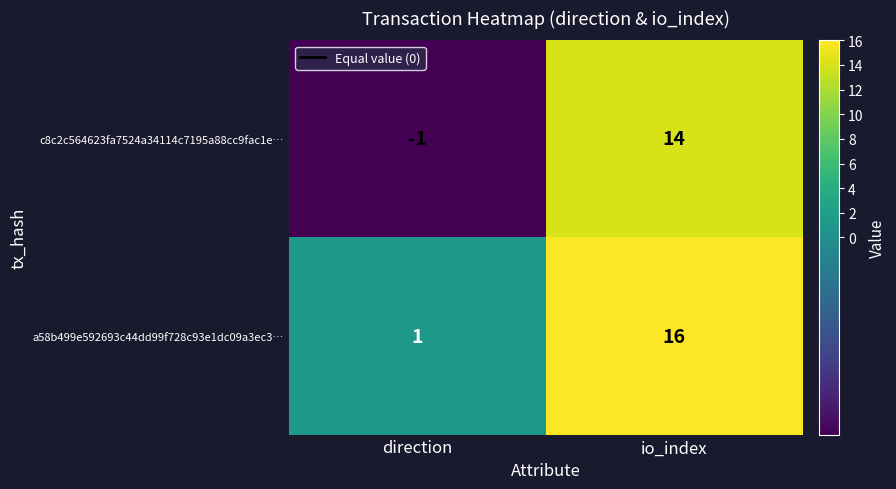

True or false: a58b499e592693c44dd99f728c93e1dc09a3ec3… has a value of 1 at direction.

True